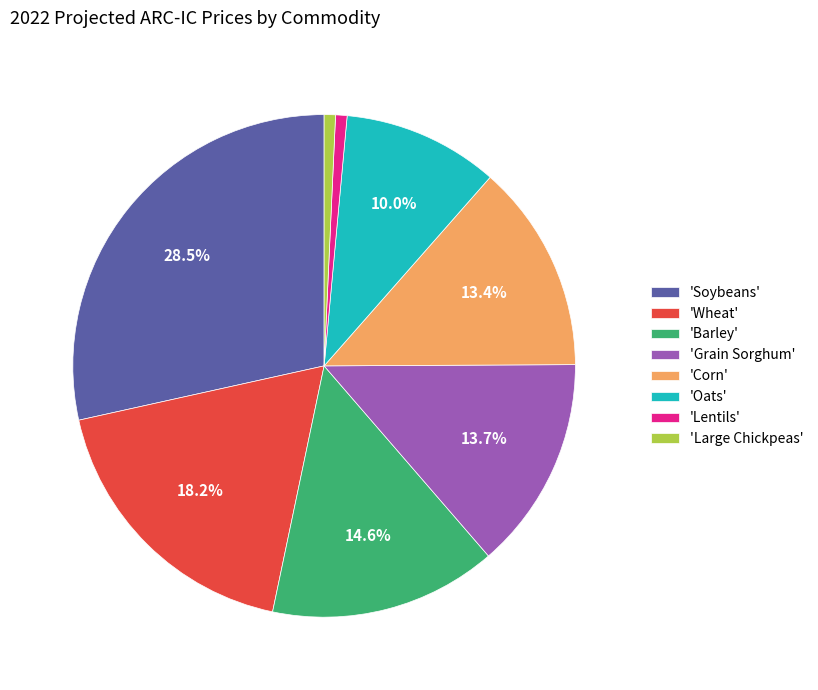

Combined, do 'Corn' and 'Soybeans' account for over 50%?

No